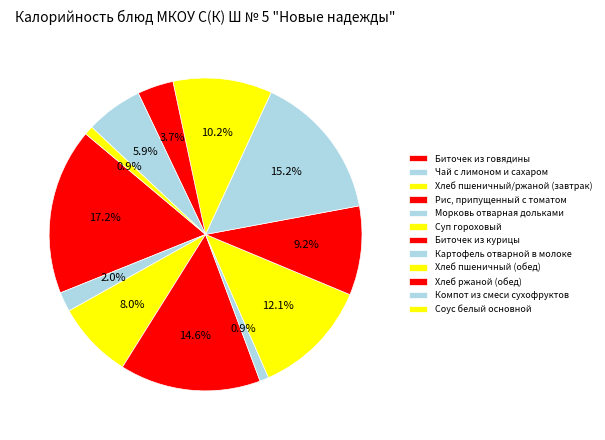

To the nearest percent, what is the combined percentage of Биточек из говядины and Картофель отварной в молоке?

32%